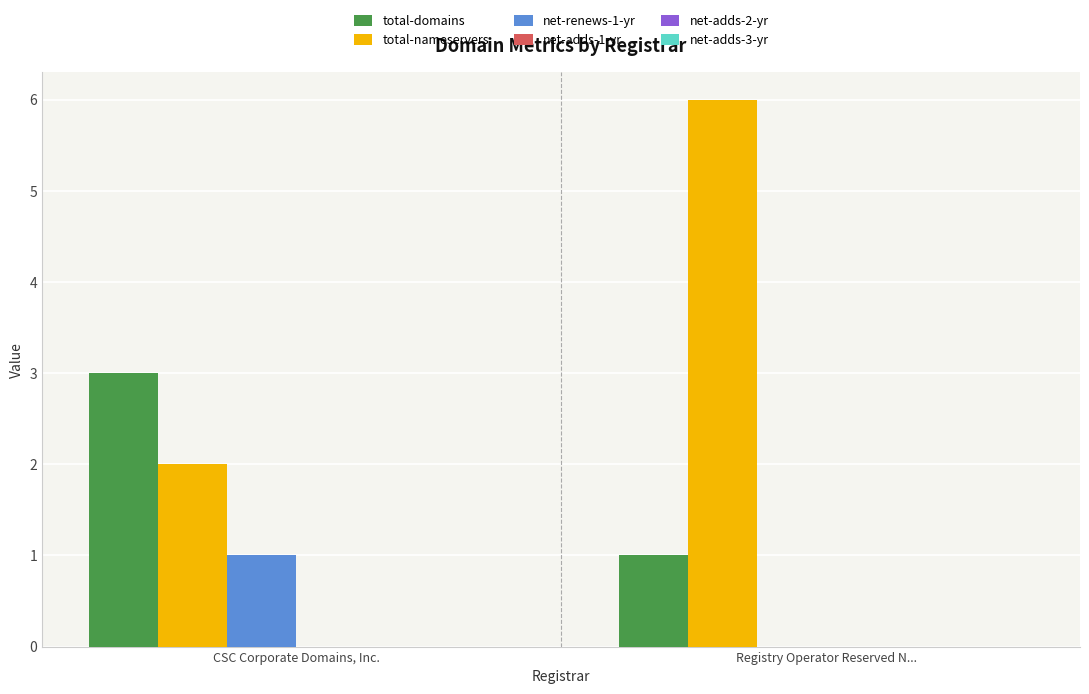

What is the total value across all series at Registry Operator Reserved N...?

7